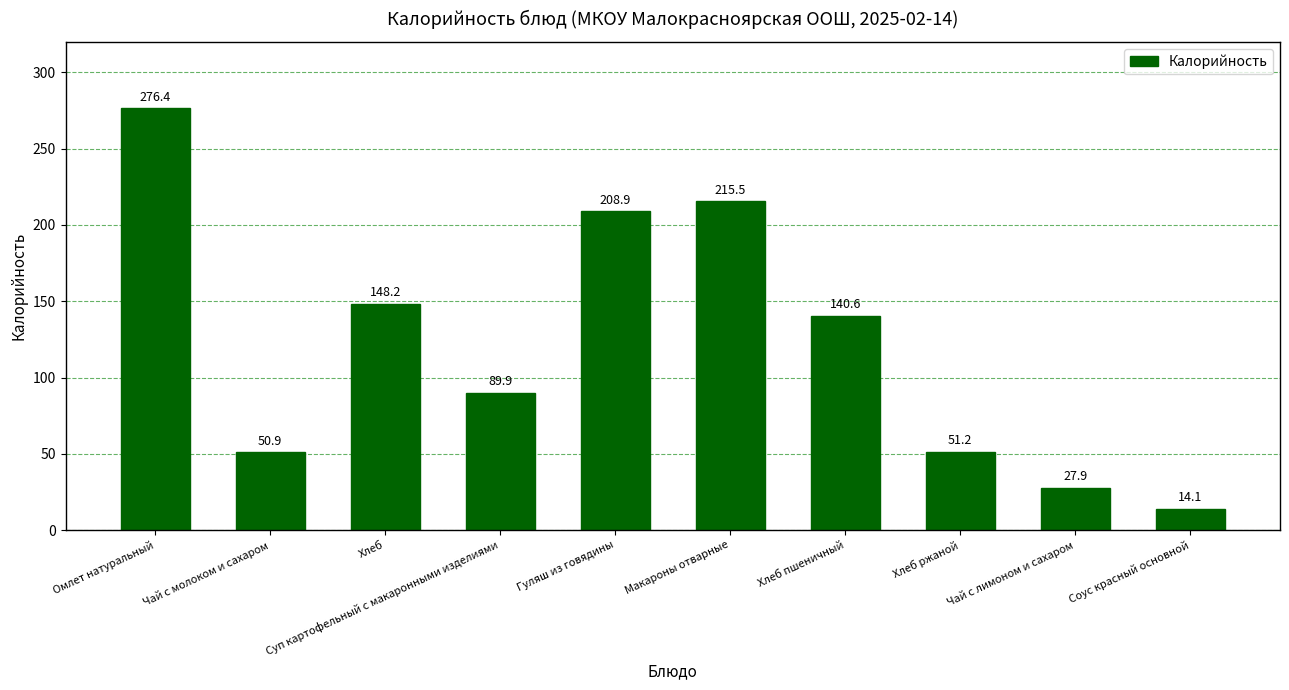

What is the ratio of the value at Соус красный основной to the value at Чай с молоком и сахаром?

0.3